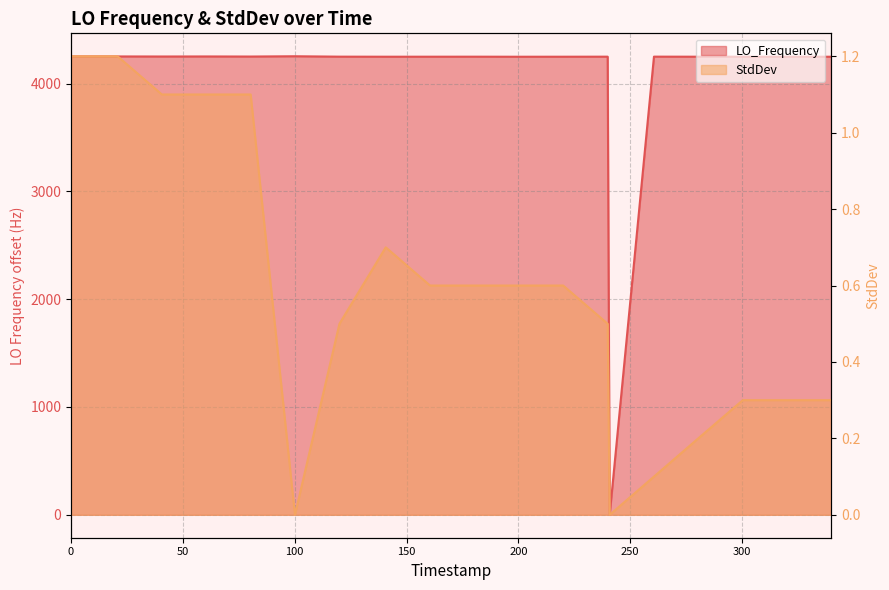

How many lines are shown in the chart?

2